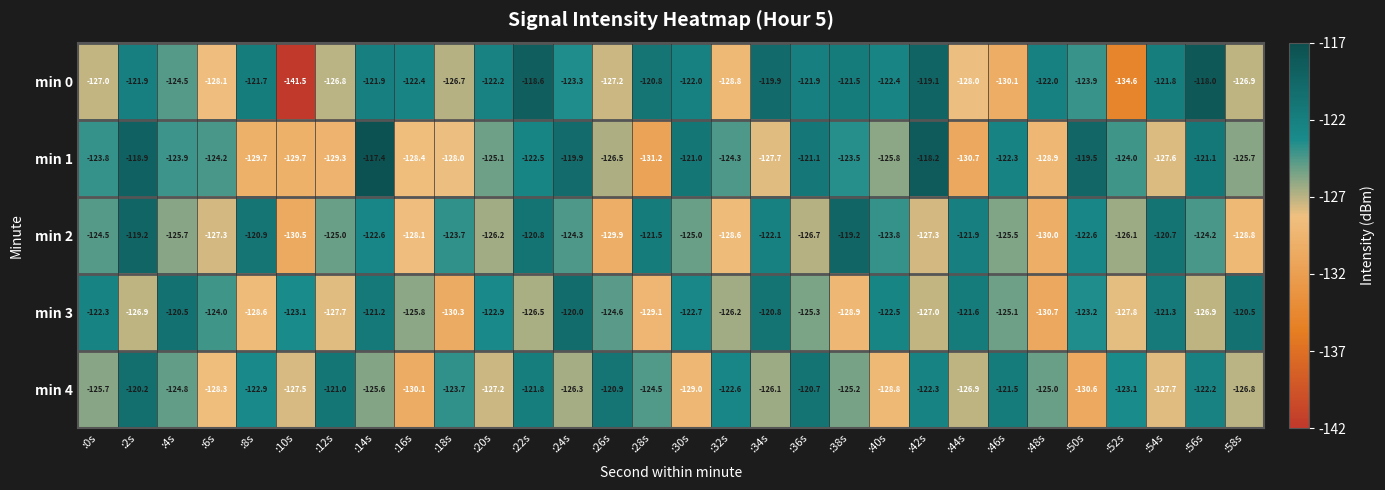

Is it true that min 1 equals -129.7 at :8s?

True